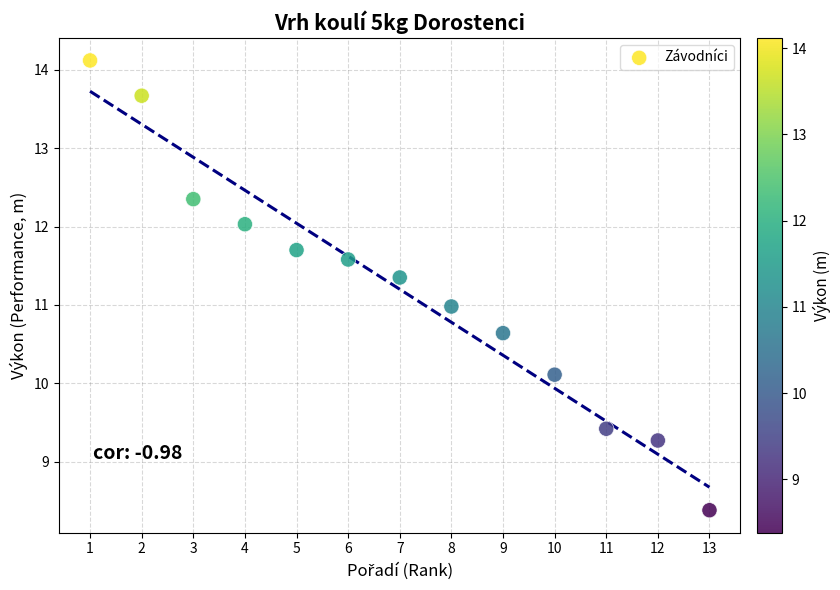

What is the range of X values (max minus min)?

12.0